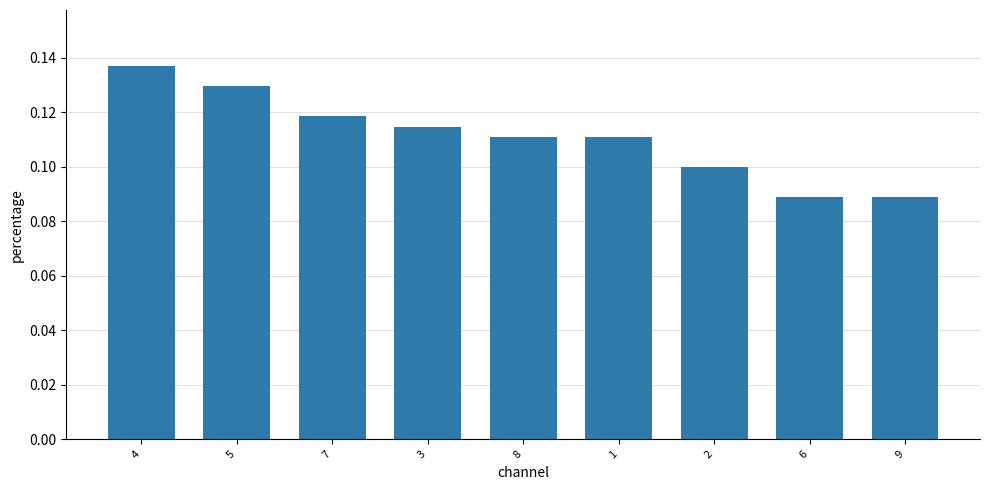

How many bars are there in total?

9